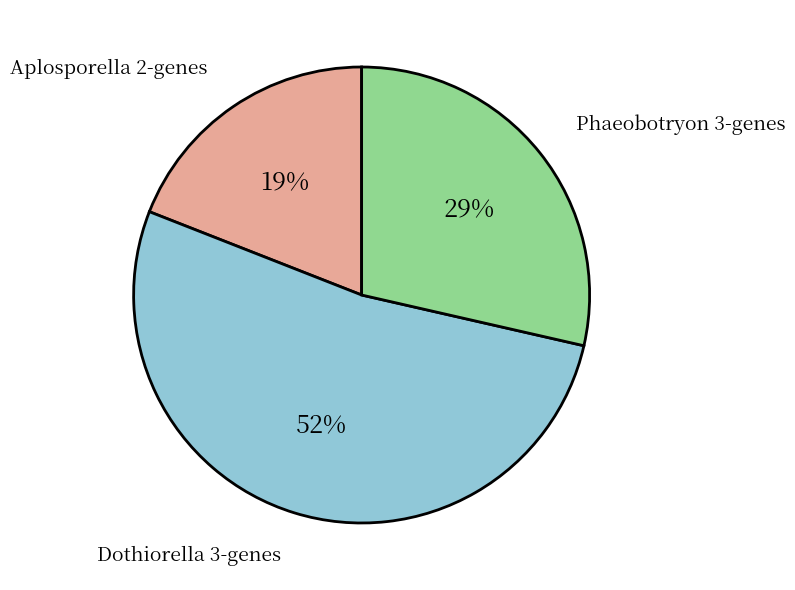

Is there a majority slice in this chart?

Yes